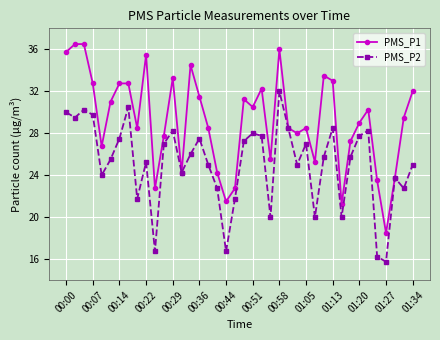

Rank the series by their average value, from highest to lowest.

PMS_P1, PMS_P2